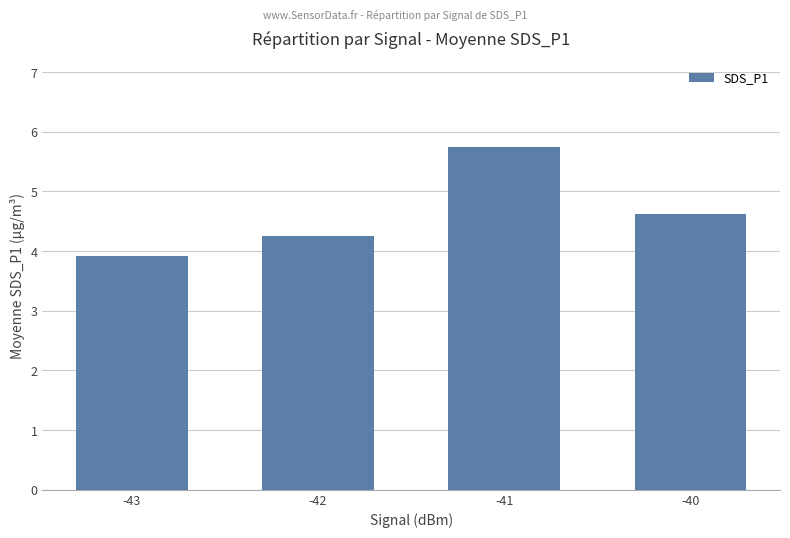

What is the value of the 3rd bar from the left?

5.8